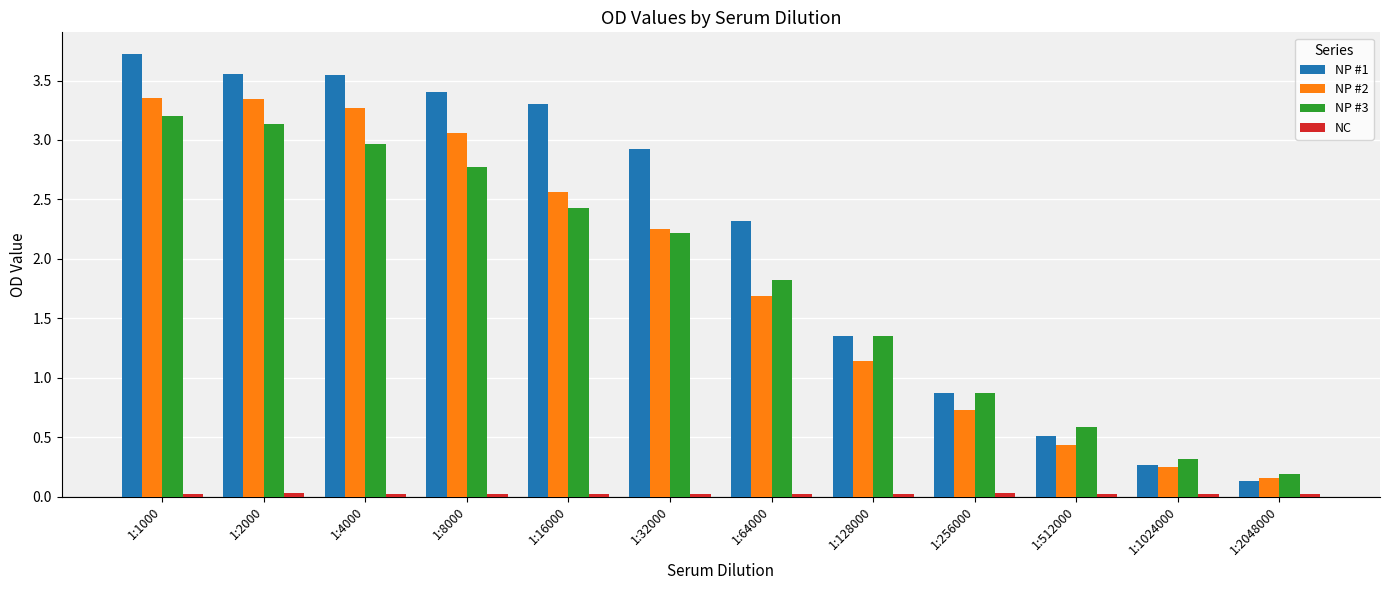

What is the maximum value shown in the chart?

3.7